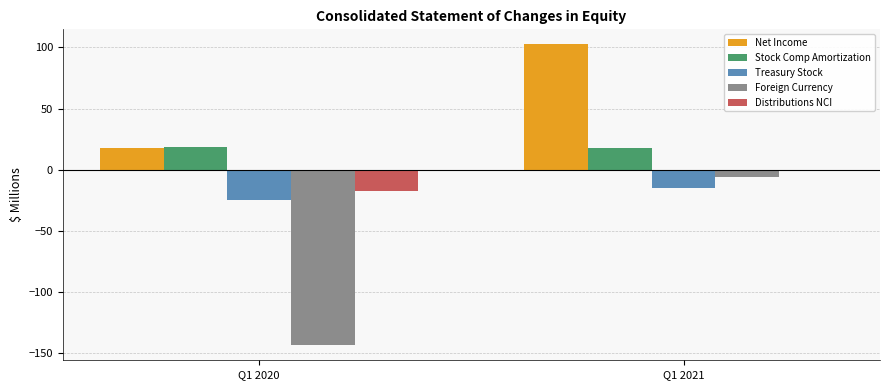

What is the sum of all Distributions NCI values?

-17.0